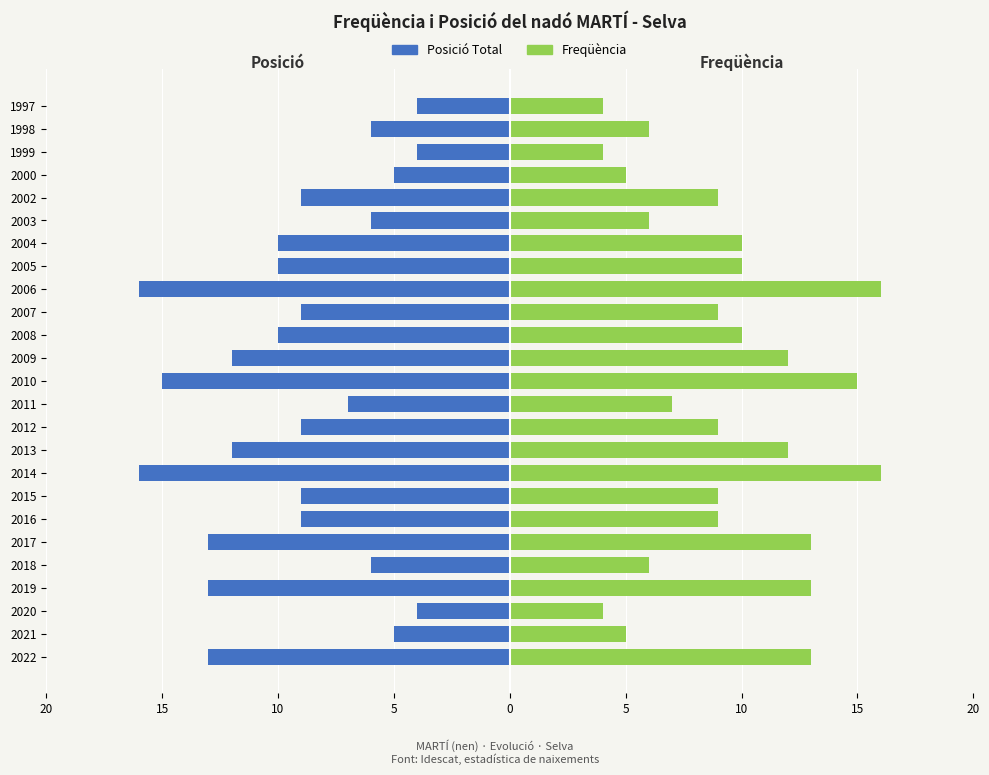

True or false: Freqüència has a value of 16 at 2006.

True